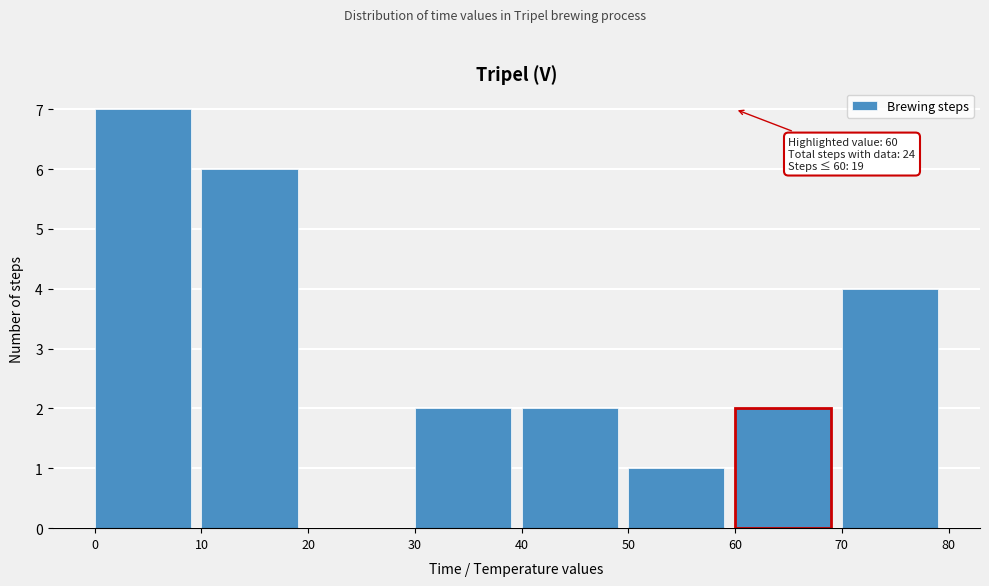

Which range on the x-axis has the tallest bar?

0 to 10